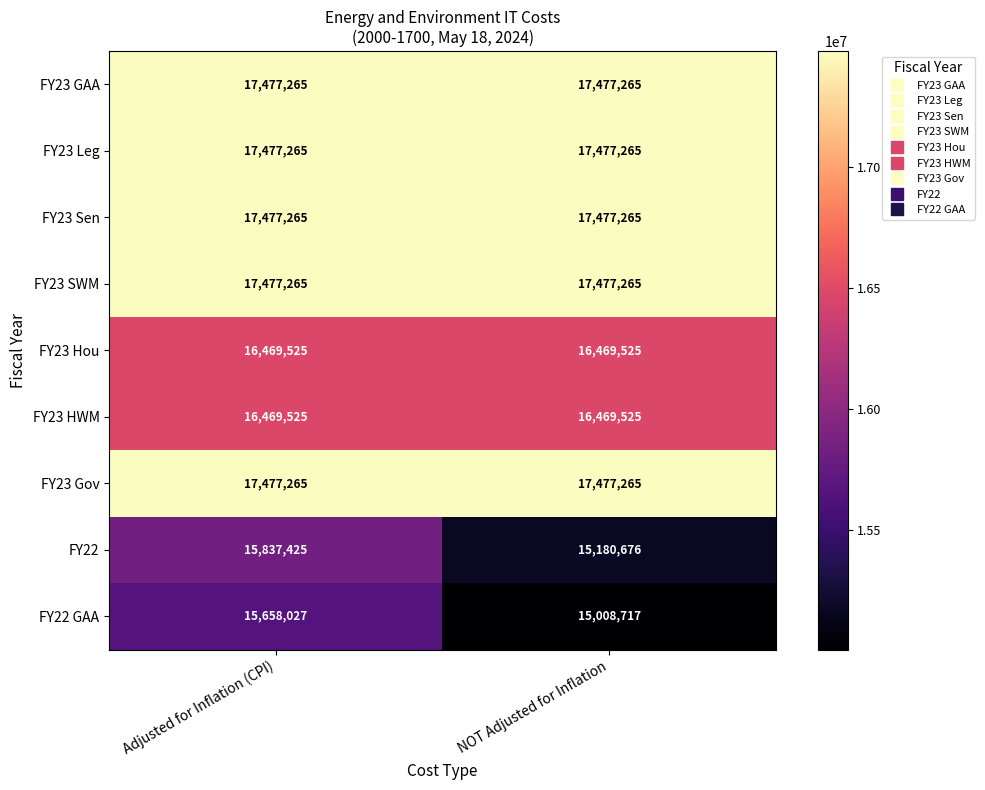

Between Adjusted for Inflation (CPI) and NOT Adjusted for Inflation, which series saw the biggest shift?

FY22